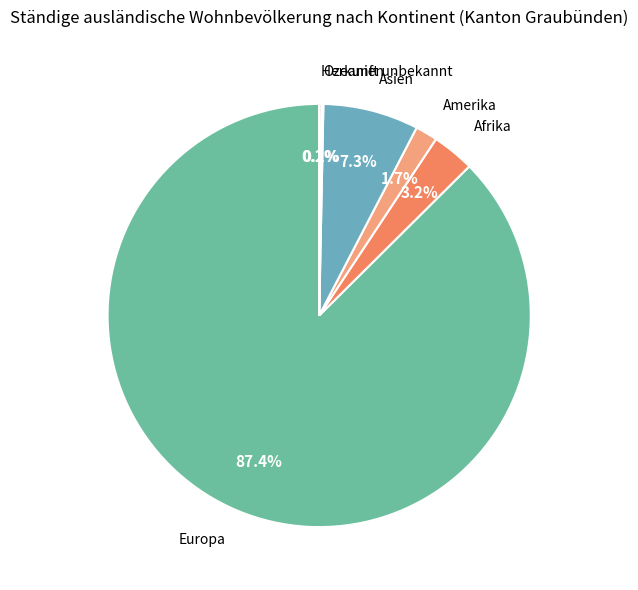

How much of the chart is everything except Afrika?

96.8%